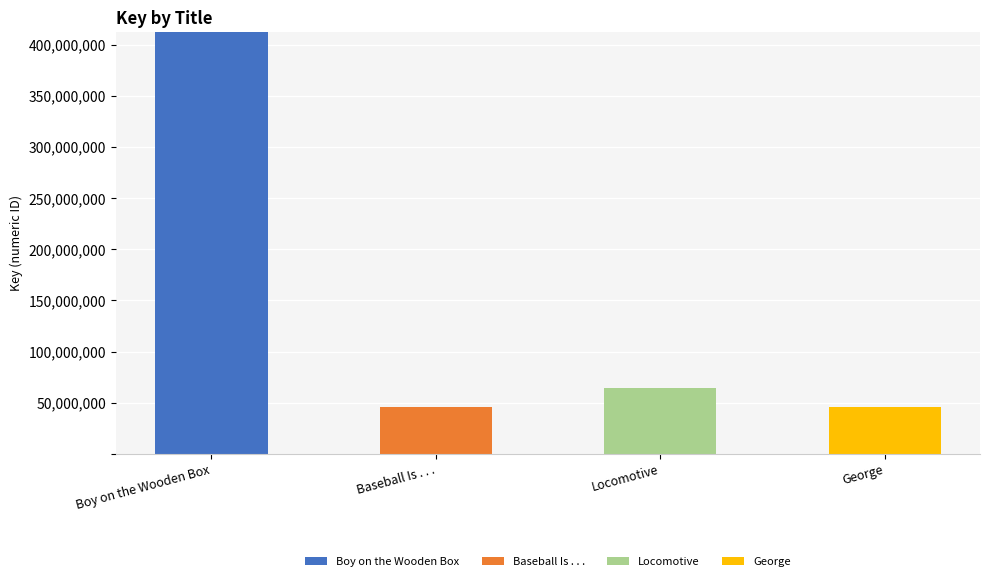

At which category is the sum across all series the highest?

Boy on the Wooden Box